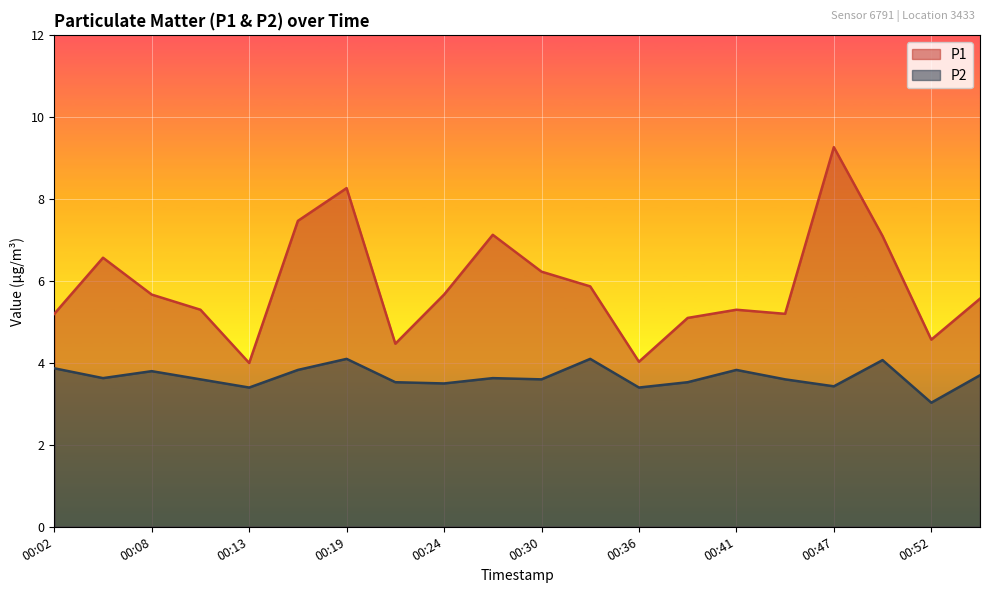

What is the minimum value for P1?

4.0